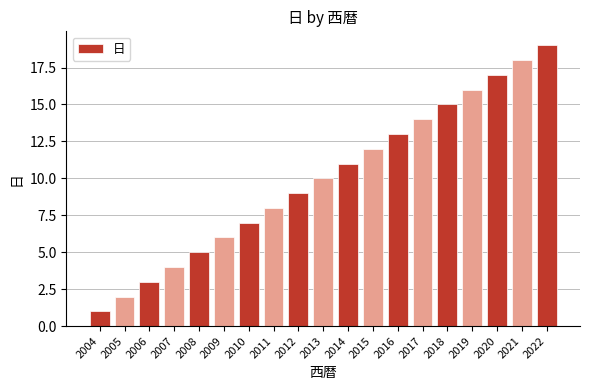

What is the value of the 4th bar from the left?

4